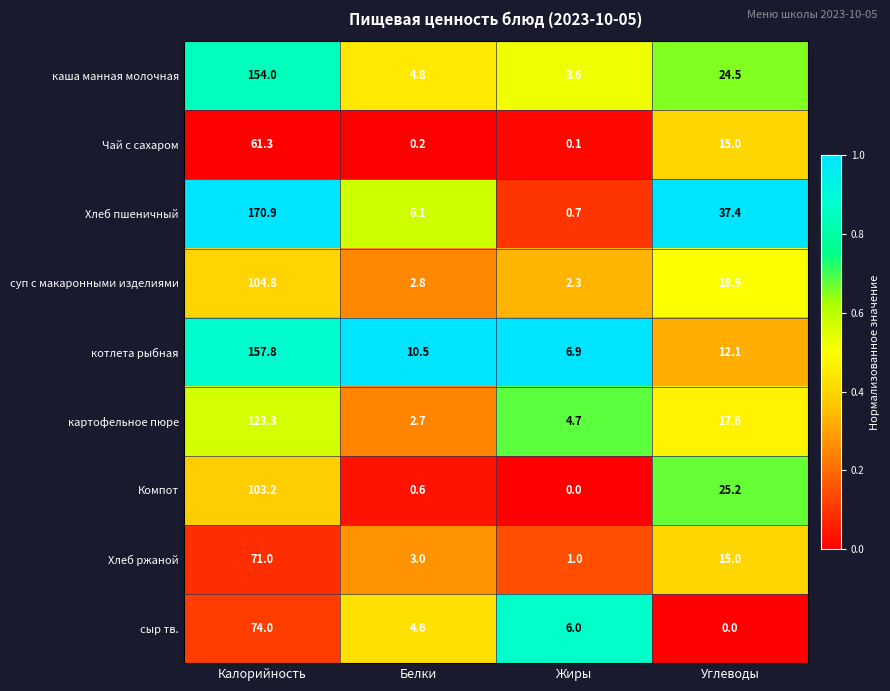

What is the total value across all series at Жиры?

25.3